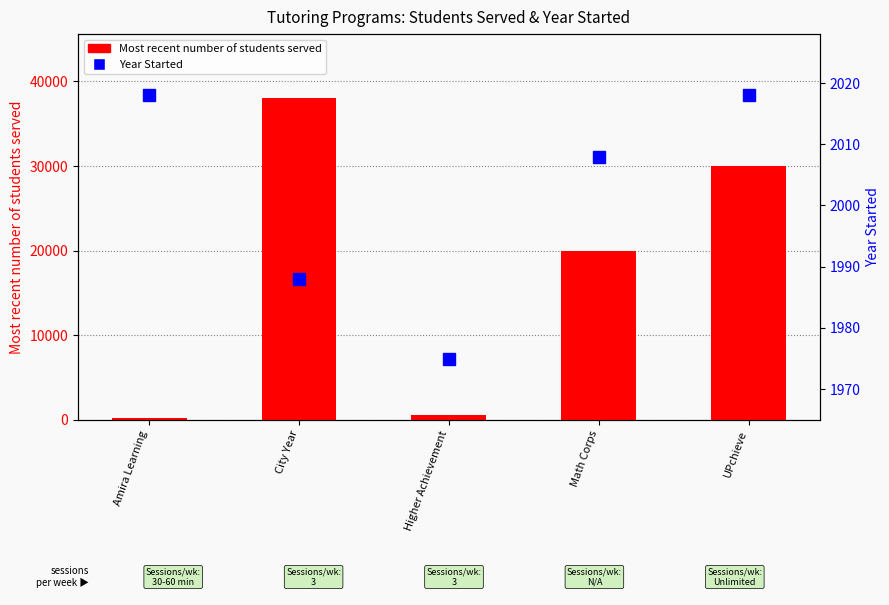

What is the value of the Year Started bar at the 4th from the left?

2008